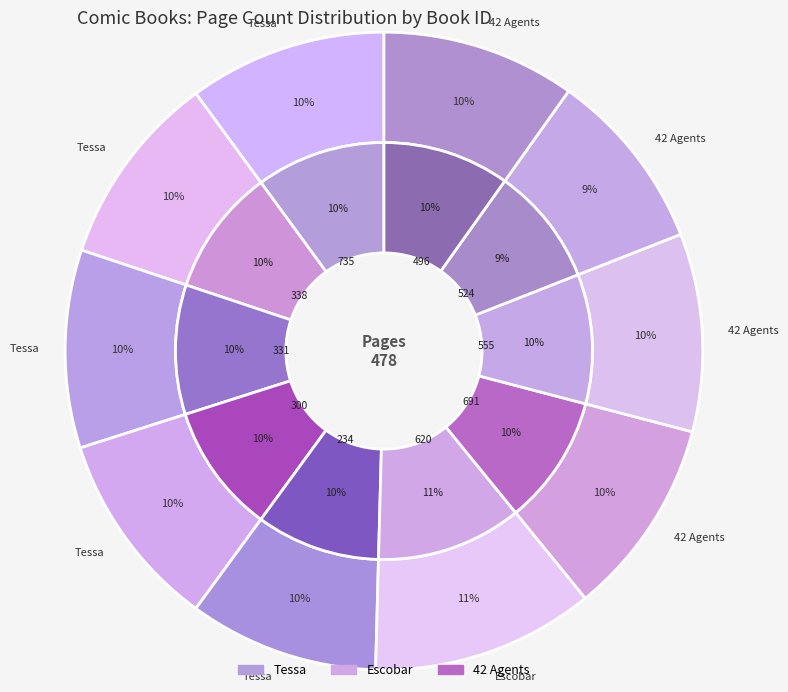

Which has a higher value, 691 or 300?

691